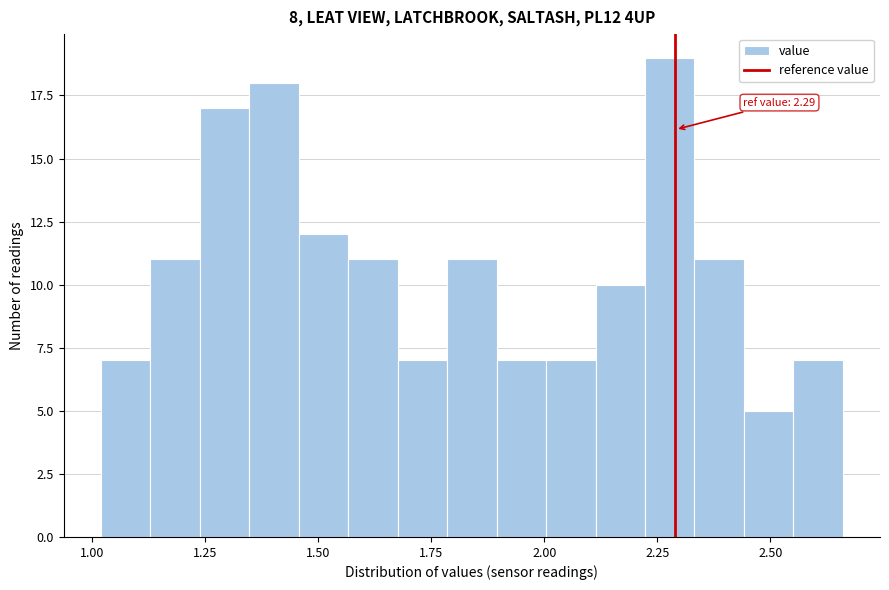

Read against the x-axis, roughly where is the centre of the tallest bar?

2.30